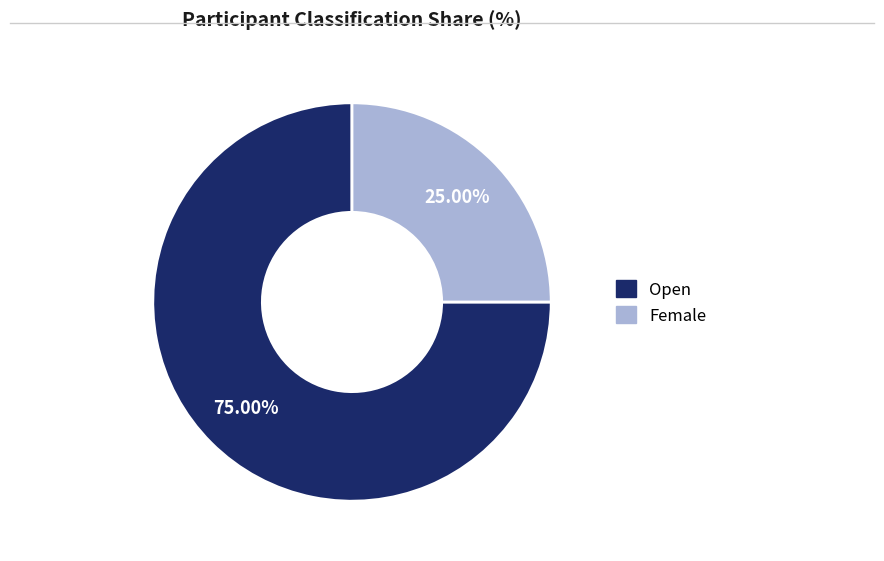

What is the largest slice in the pie chart?

Open